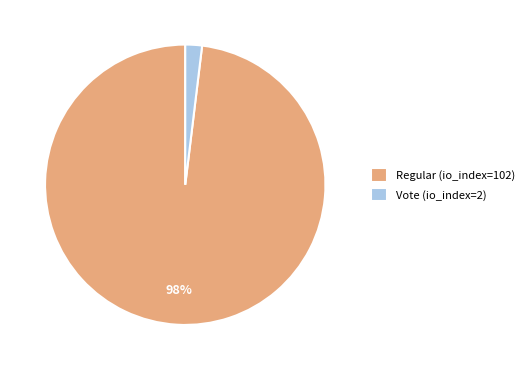

What is the smallest slice in the pie chart?

Vote (io_index=2)